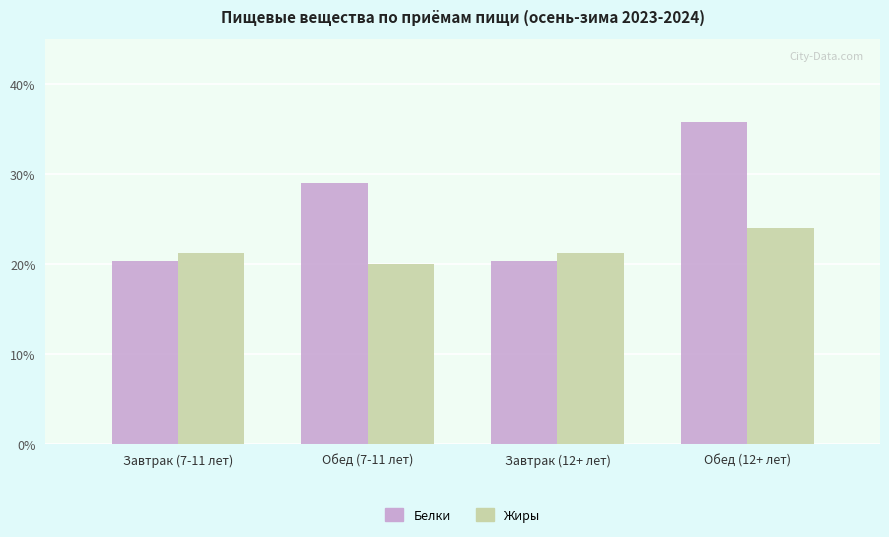

The value of Белки at Завтрак (7-11 лет) is 5.9. True or false?

False